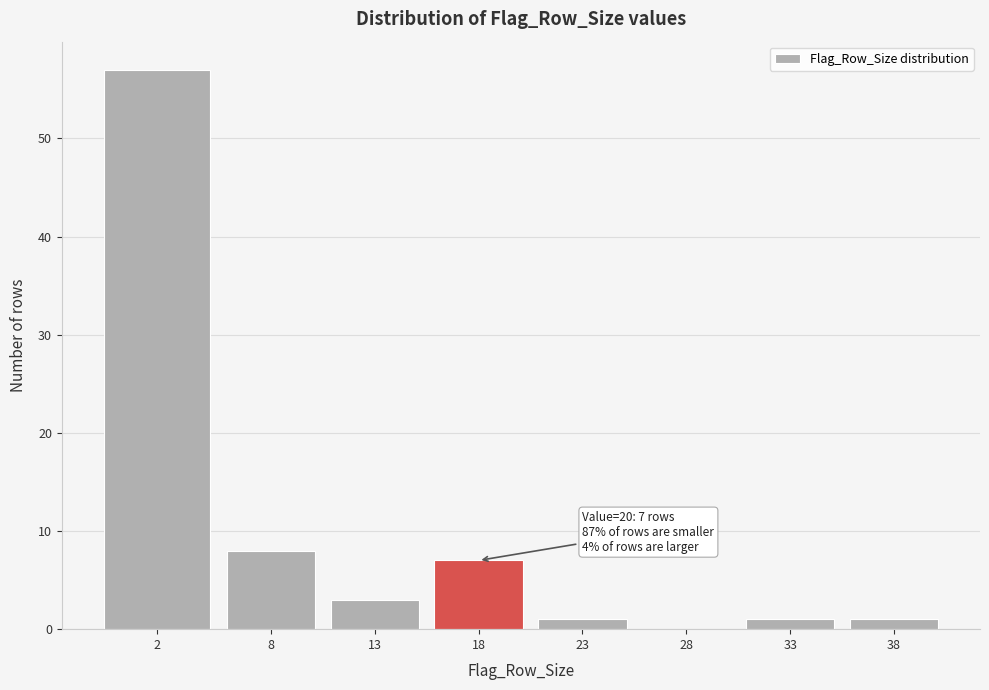

Reading right to left, list all the values displayed in this chart.

38=1	33=1	28=0	23=1	18=7	13=3	8=8	2=57